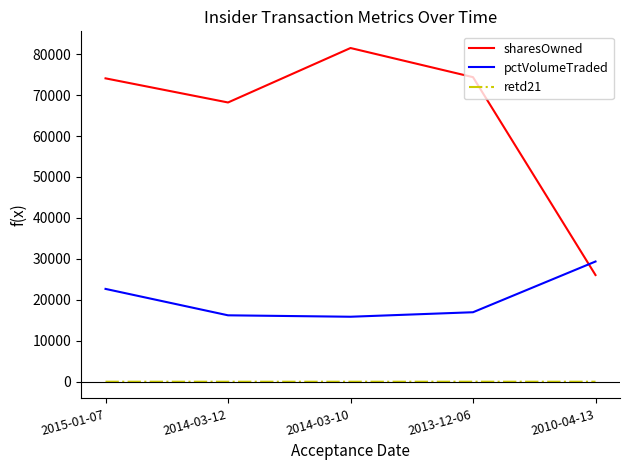

Which series changed the most between 2014-03-12 and 2014-03-10?

sharesOwned